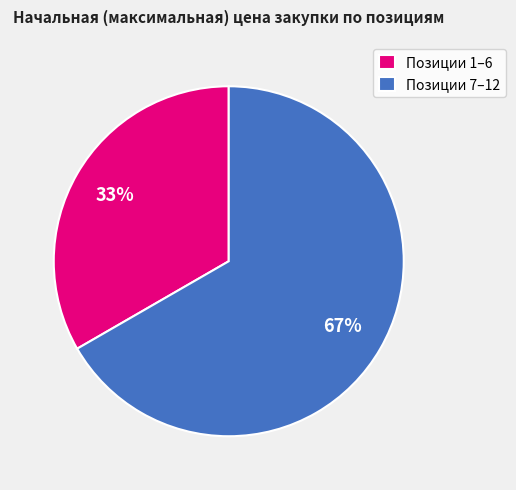

Which category accounts for the majority?

Позиции 7–12